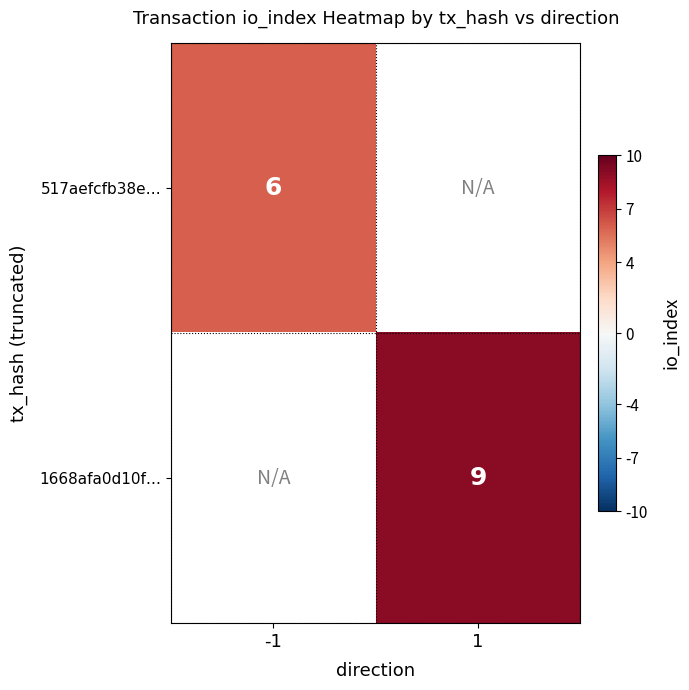

Is it true that 1668afa0d10f… equals 9 at 1?

True